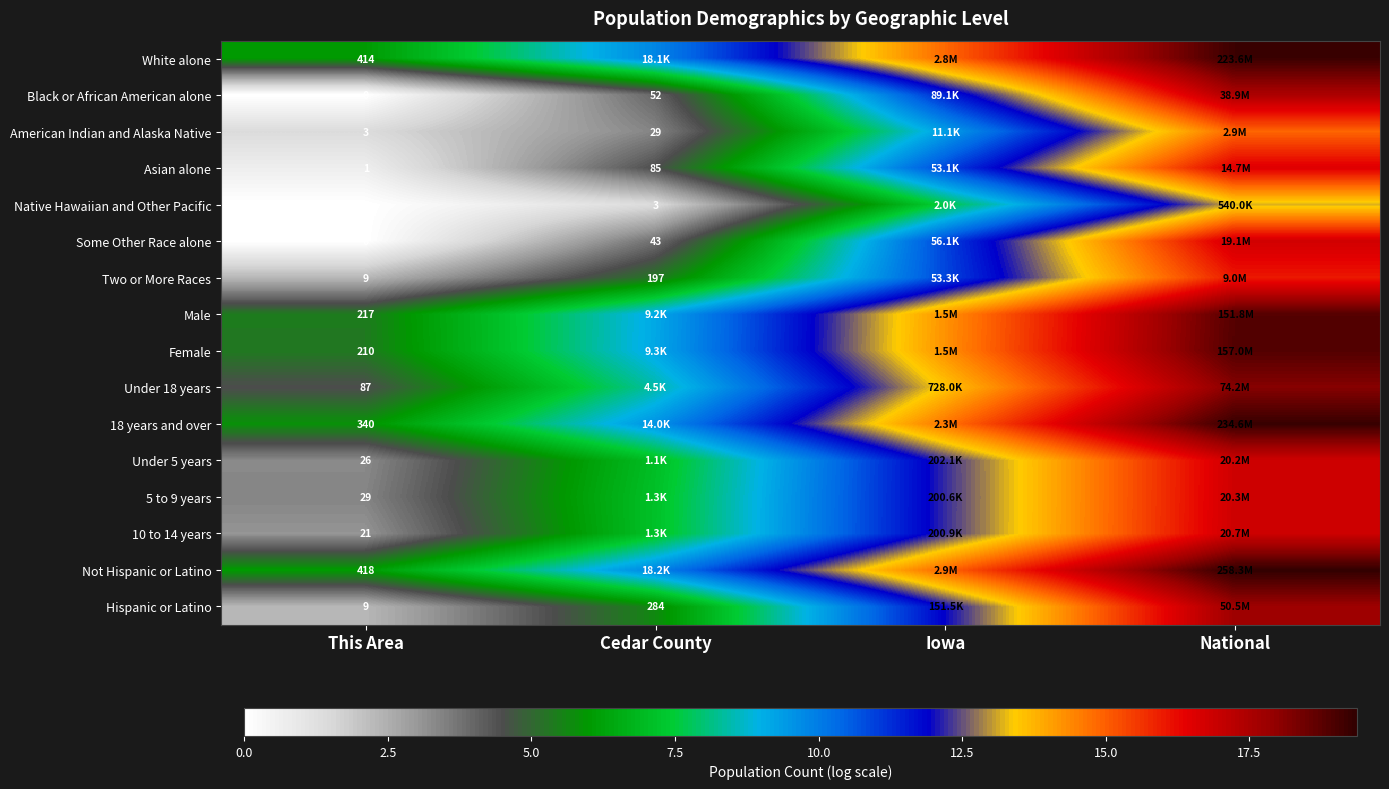

The Female series shows 6.1 at National. True or false?

False